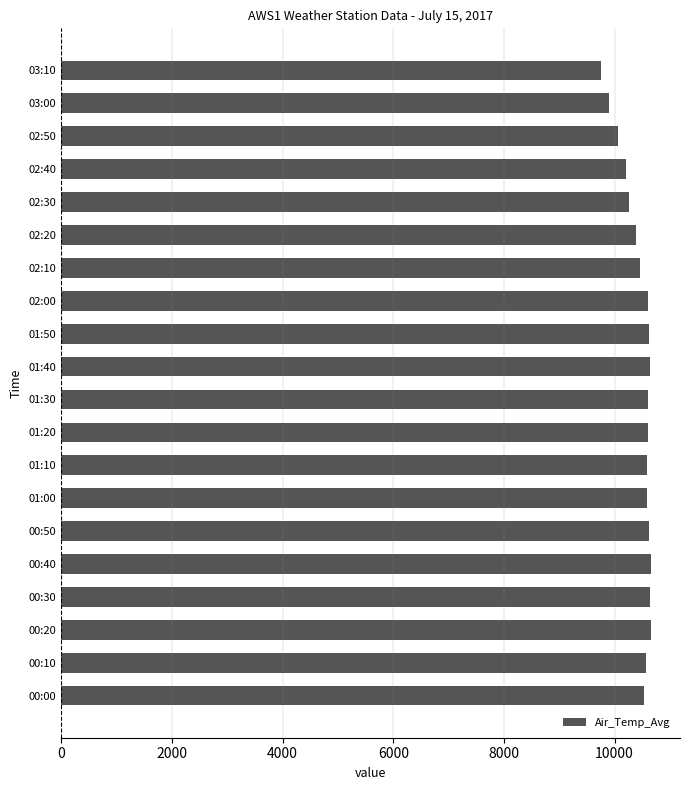

Are the bars grouped side by side (vs. stacked)?

No